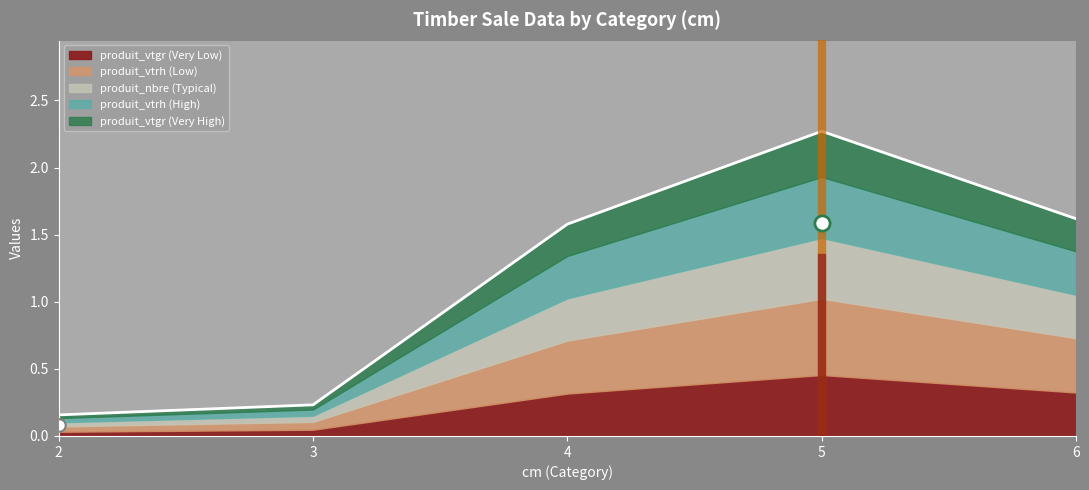

What are all the series names shown in the legend?

produit_vtgr, produit_nbre, produit_vtrh